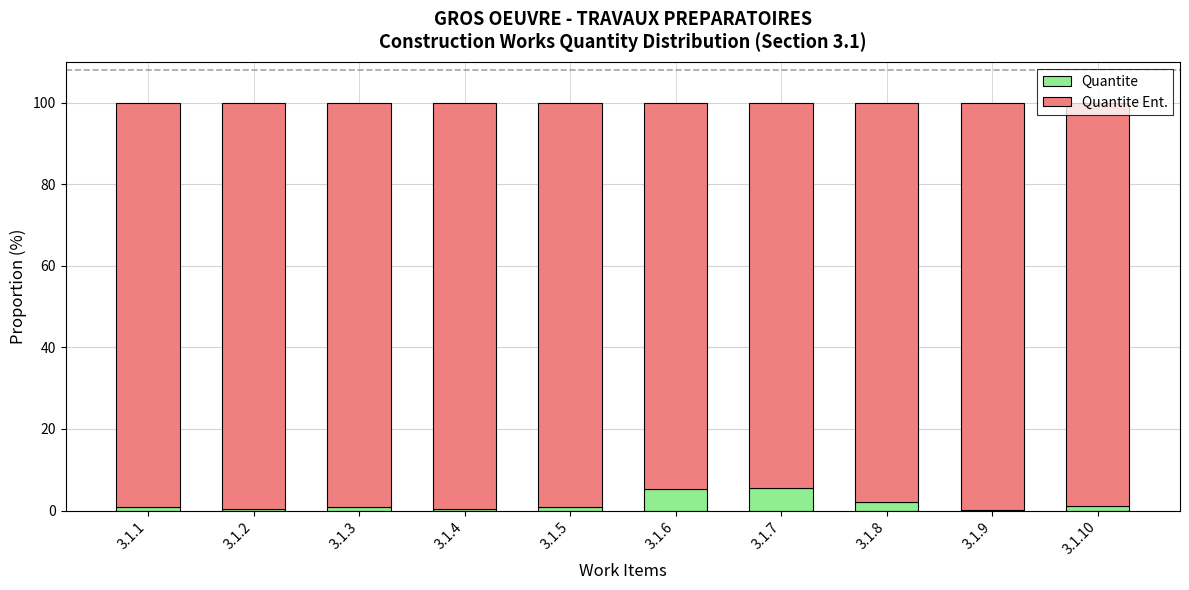

Is it true that Quantite equals 0.4 at 3.1.4?

True